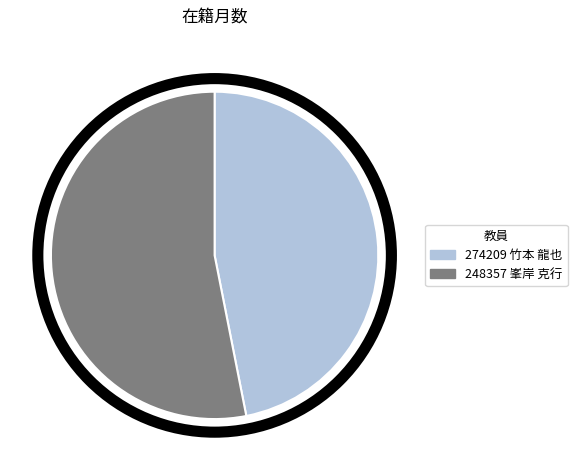

Is there any slice that represents more than half of the pie?

Yes